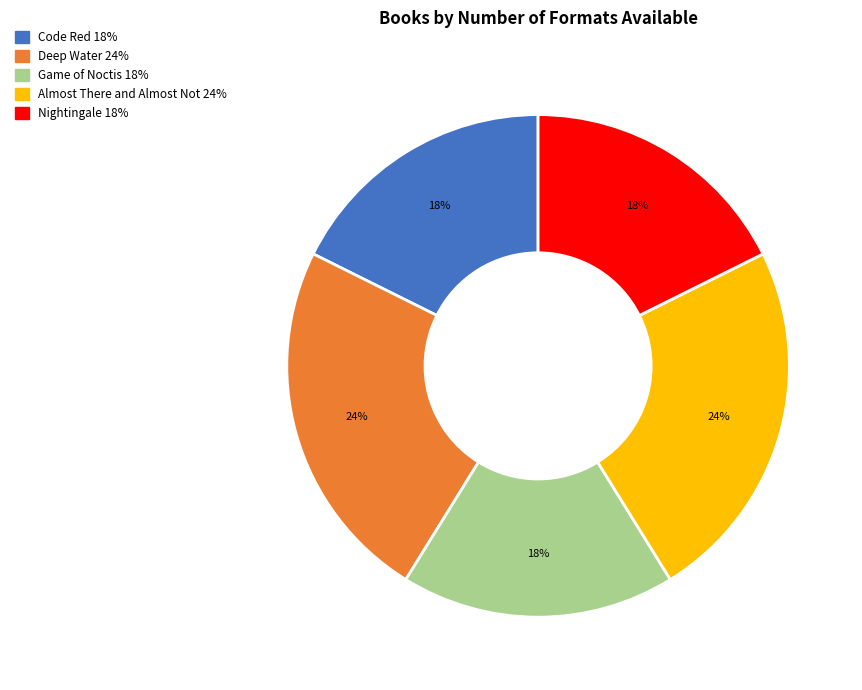

To the nearest percent, what is the difference between the largest and smallest slice percentages?

6%